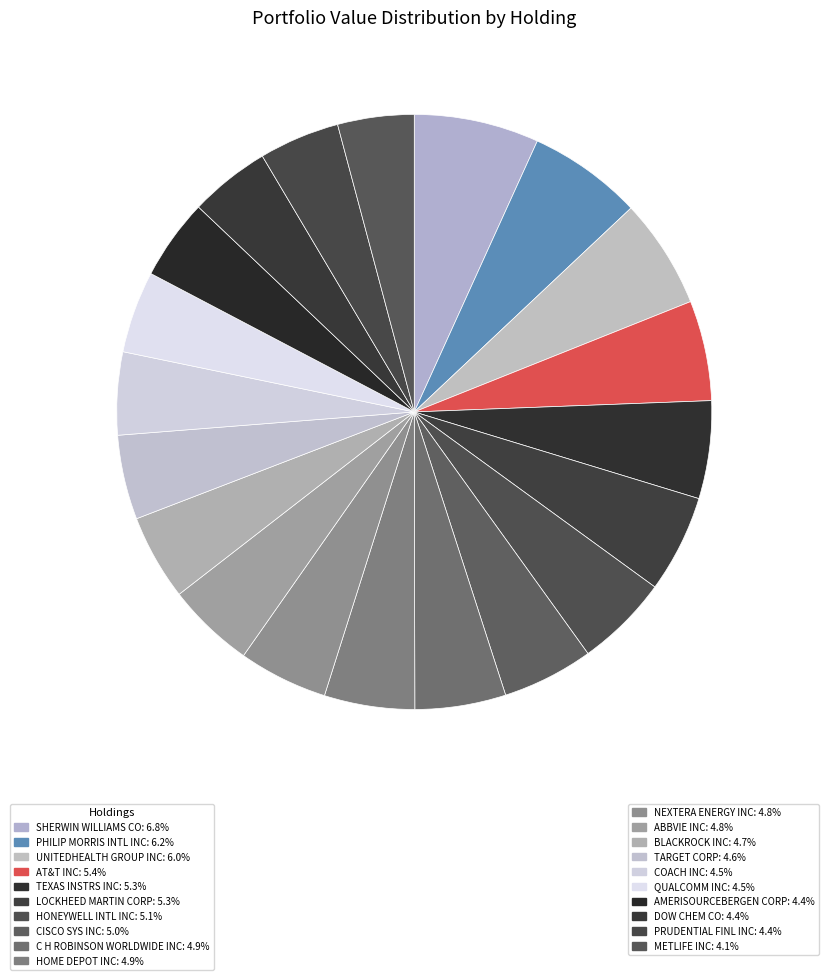

How many segments does this pie chart have?

20